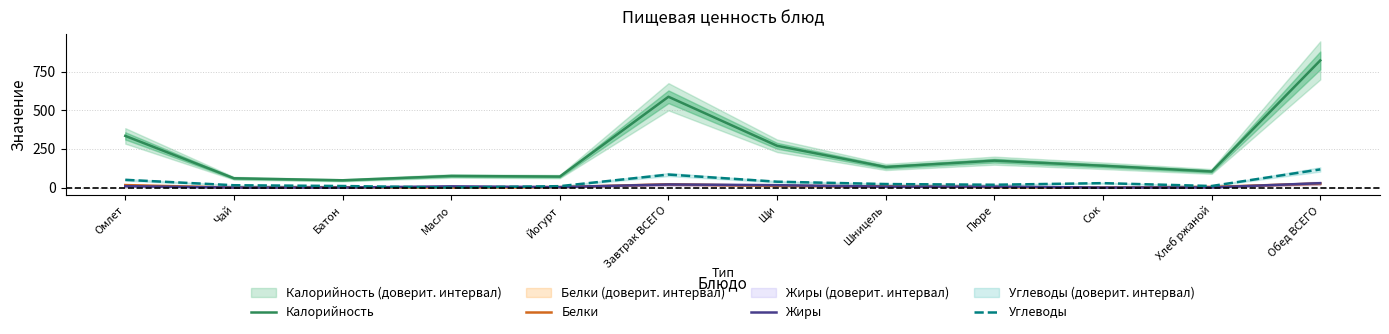

Is it true that Калорийность equals 587.0 at Завтрак ВСЕГО?

True